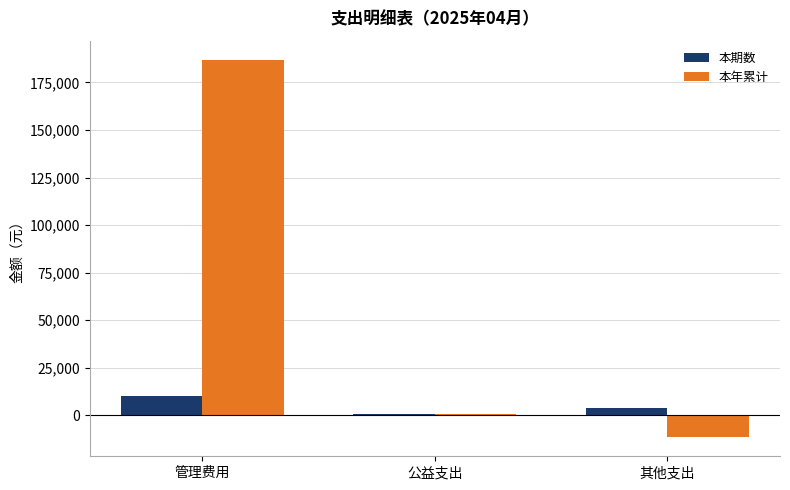

Which series changed the most between 管理费用 and 其他支出?

本年累计